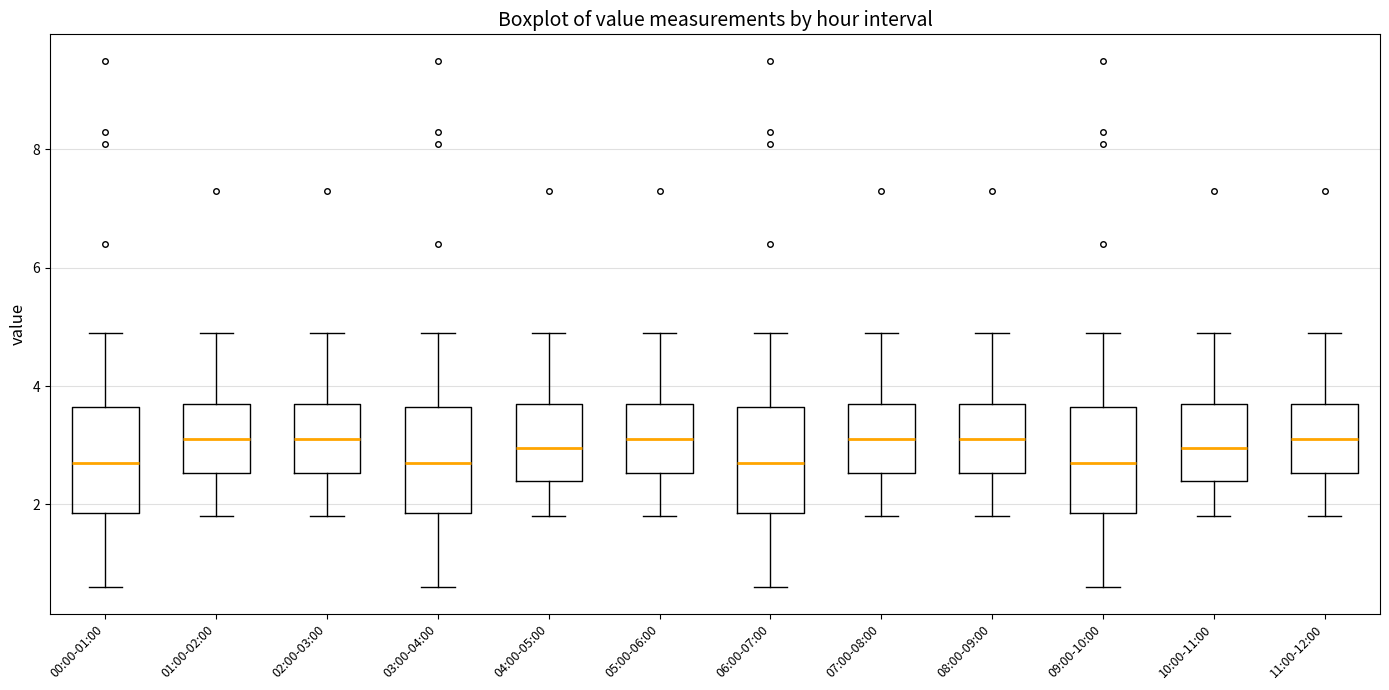

Reading left to right, read every box against the y-axis: the position of its median line, the range the box covers, and the ends of its whiskers. The values are not printed on the chart, so give them approximately, as read against the axis.

00:00-01:00: median 2.8, box 1.8 to 3.6, whiskers 0.6 to 5.0
01:00-02:00: median 3.2, box 2.6 to 3.8, whiskers 1.8 to 5.0
02:00-03:00: median 3.2, box 2.6 to 3.8, whiskers 1.8 to 5.0
03:00-04:00: median 2.8, box 1.8 to 3.6, whiskers 0.6 to 5.0
04:00-05:00: median 3.0, box 2.4 to 3.8, whiskers 1.8 to 5.0
05:00-06:00: median 3.2, box 2.6 to 3.8, whiskers 1.8 to 5.0
06:00-07:00: median 2.8, box 1.8 to 3.6, whiskers 0.6 to 5.0
07:00-08:00: median 3.2, box 2.6 to 3.8, whiskers 1.8 to 5.0
08:00-09:00: median 3.2, box 2.6 to 3.8, whiskers 1.8 to 5.0
09:00-10:00: median 2.8, box 1.8 to 3.6, whiskers 0.6 to 5.0
10:00-11:00: median 3.0, box 2.4 to 3.8, whiskers 1.8 to 5.0
11:00-12:00: median 3.2, box 2.6 to 3.8, whiskers 1.8 to 5.0